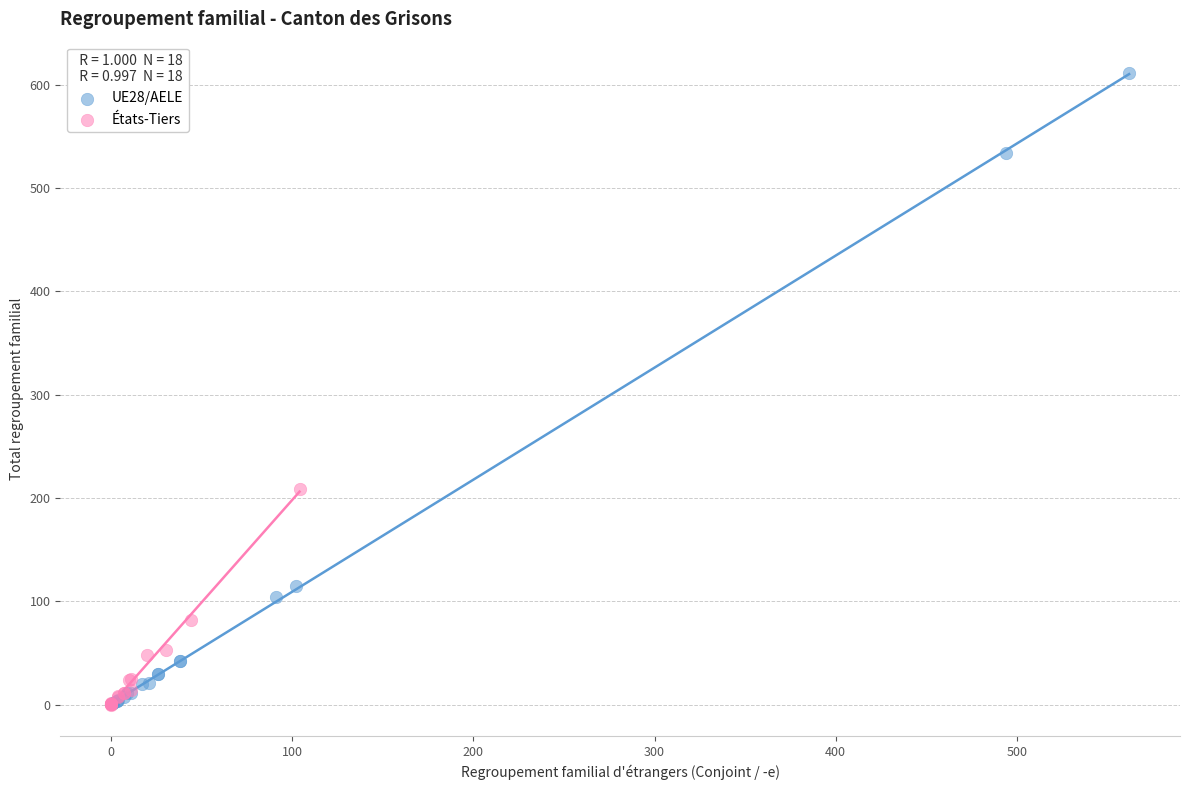

Which series contains the highest Y value?

UE28/AELE